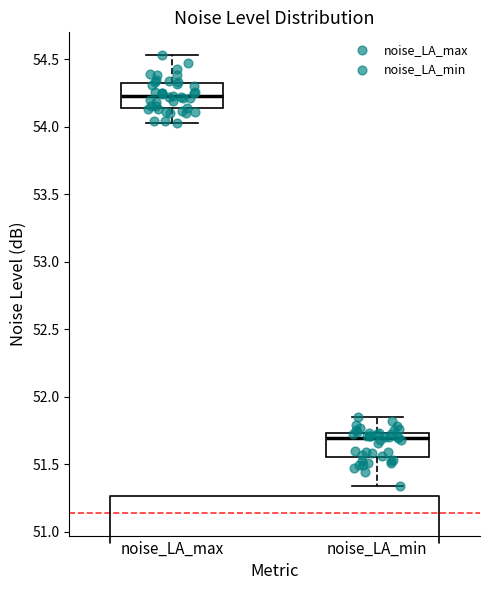

Reading left to right, read every box against the y-axis: the position of its median line, the range the box covers, and the ends of its whiskers. The values are not printed on the chart, so give them approximately, as read against the axis.

noise_LA_max: median 54.25, box 54.15 to 54.30, whiskers 54.05 to 54.55
noise_LA_min: median 51.70, box 51.55 to 51.75, whiskers 51.35 to 51.85